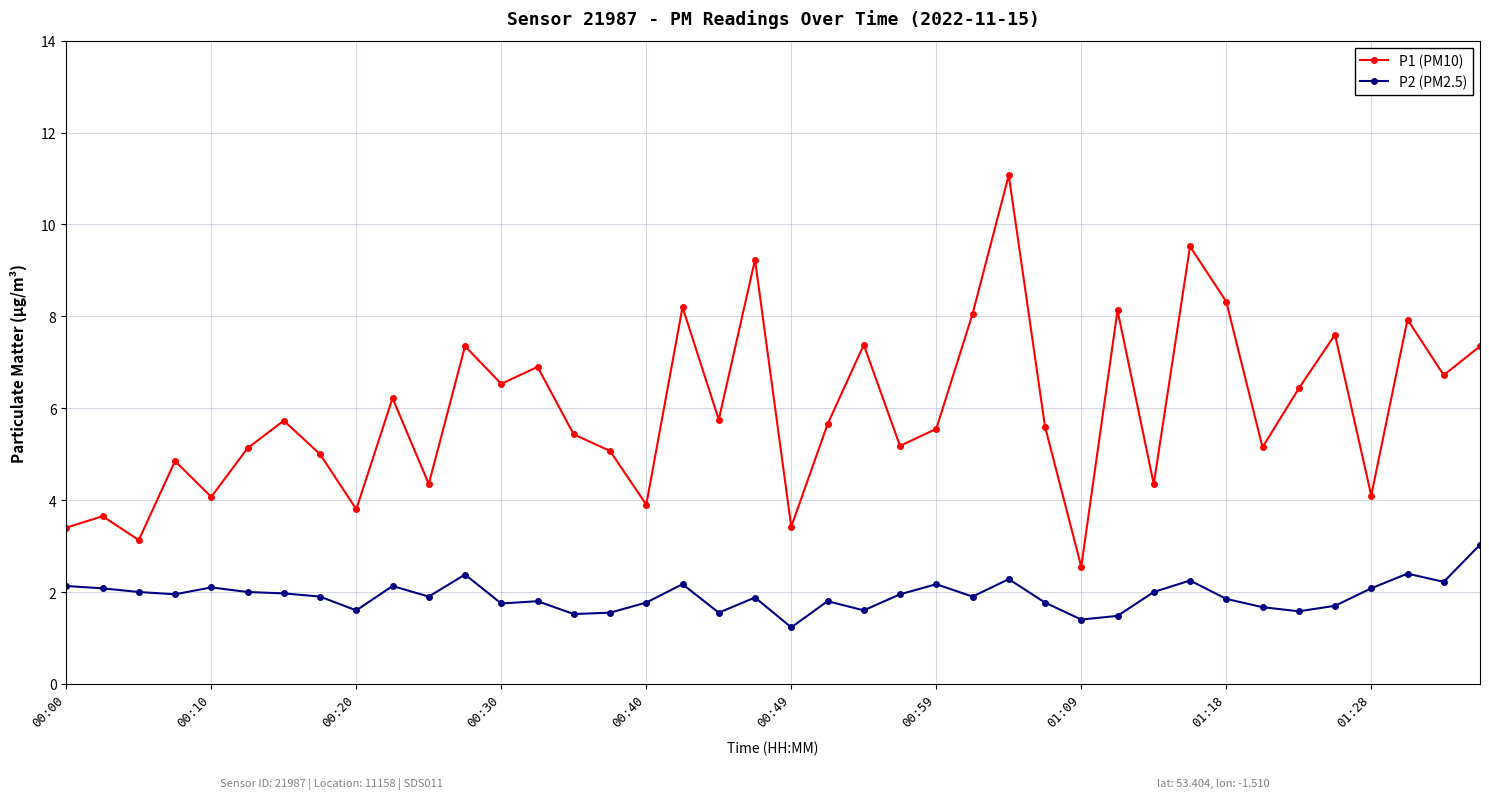

True or false: P2 (PM2.5) and P1 (PM10) intersect in this chart.

False